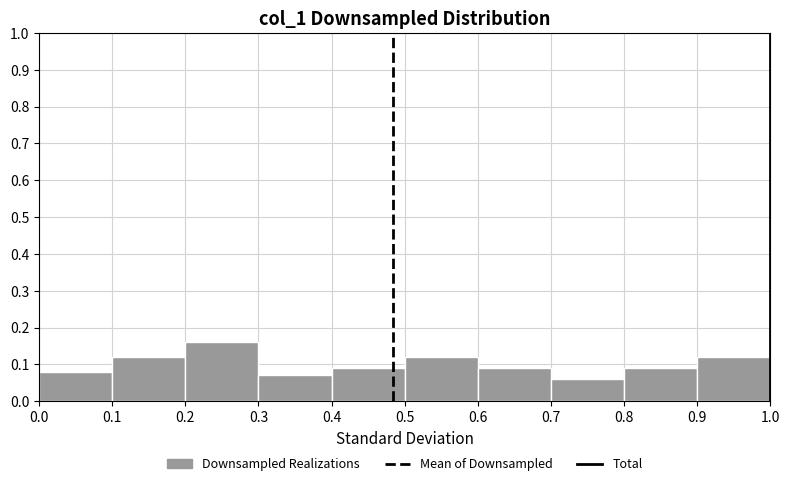

Which range on the x-axis has the tallest bar?

0.2 to 0.3